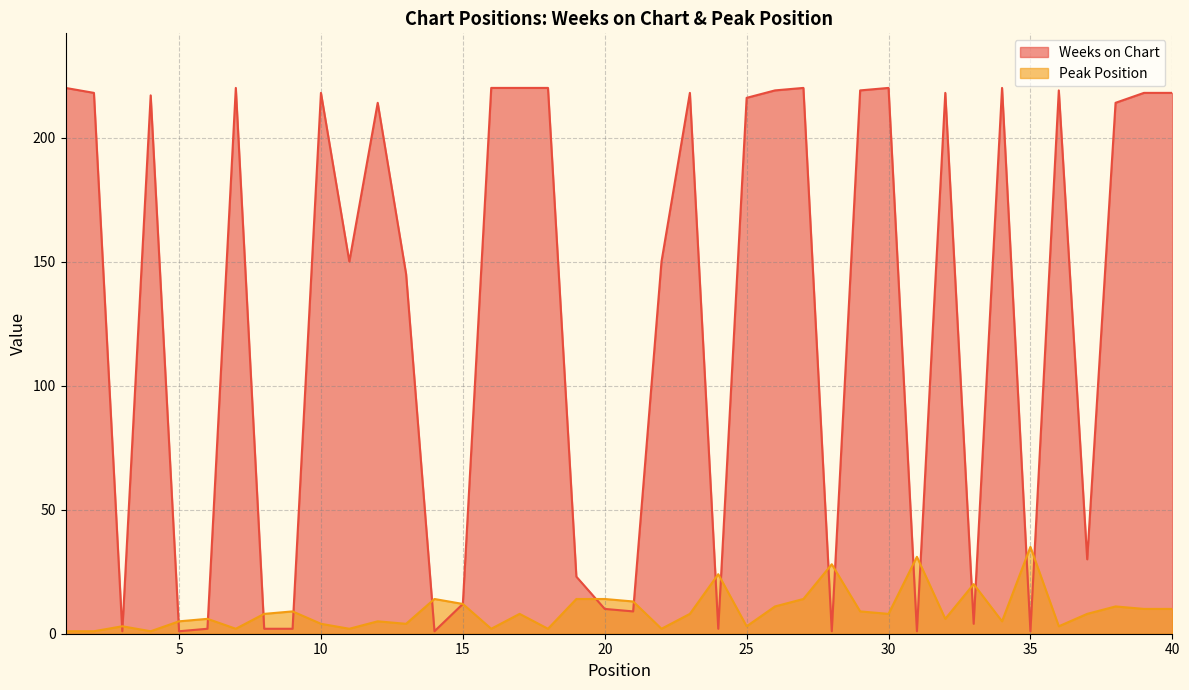

Reading right to left, what are all the values shown in this chart?

Weeks on Chart: 218	218	214	30	219	1	220	4	218	1	220	219	1	220	219	216	2	218	150	9	10	23	220	220	220	12	1	145	214	150	218	2	2	220	2	1	217	1	218	220
Peak Position: 10	10	11	8	3	35	5	20	6	31	8	9	28	14	11	3	24	8	2	13	14	14	2	8	2	12	14	4	5	2	4	9	8	2	6	5	1	3	1	1